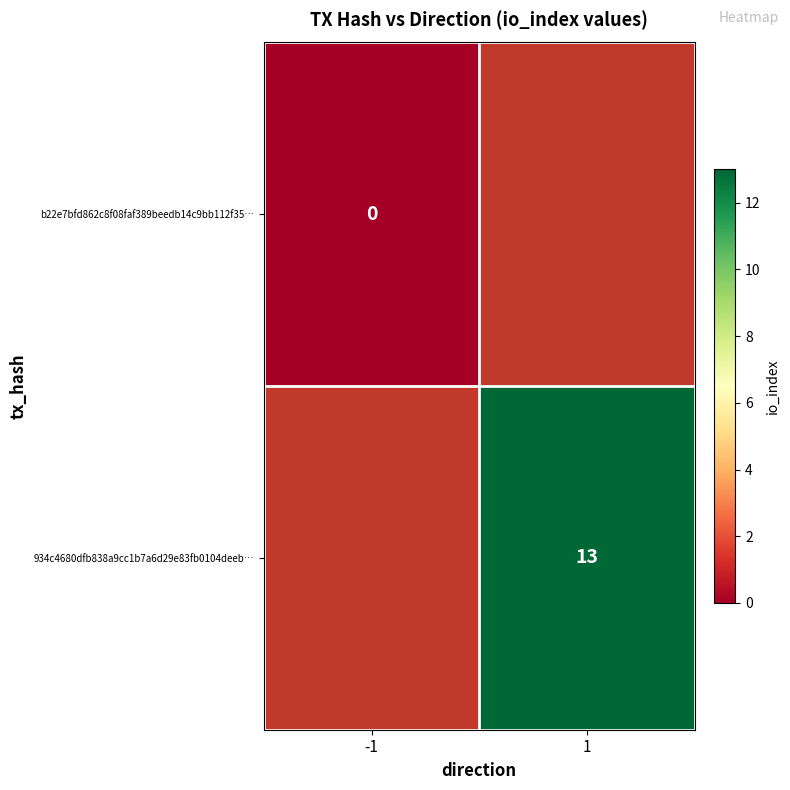

At how many categories does at least one series exceed 0?

1